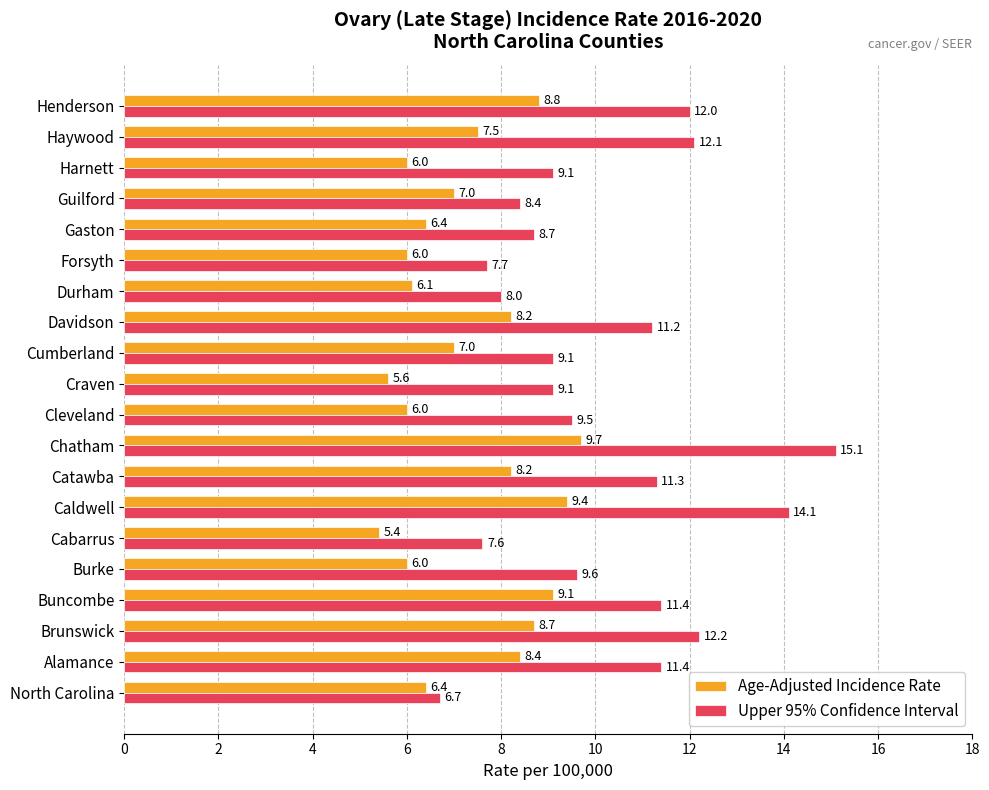

List the series in order of their overall mean, lowest first.

Age-Adjusted Incidence Rate, Upper 95% Confidence Interval